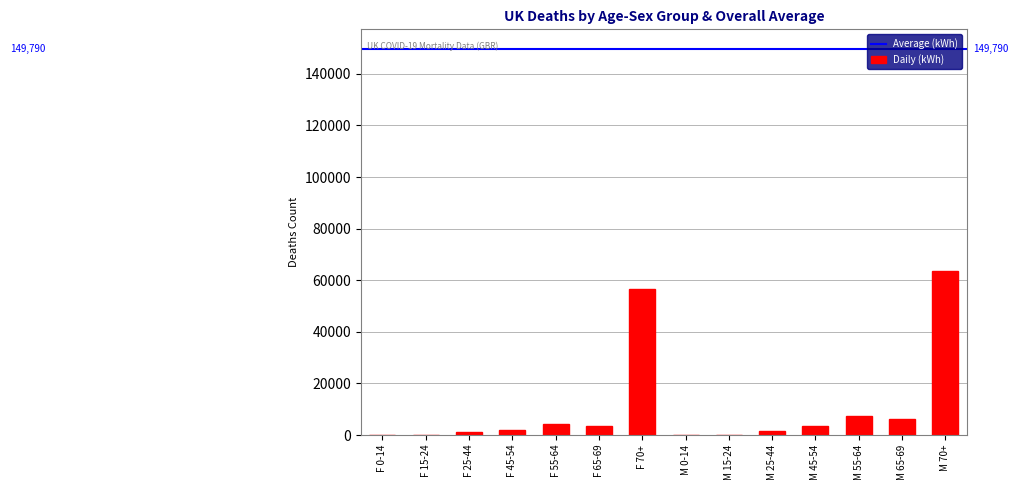

Which label corresponds to the largest value in the chart?

M 70+